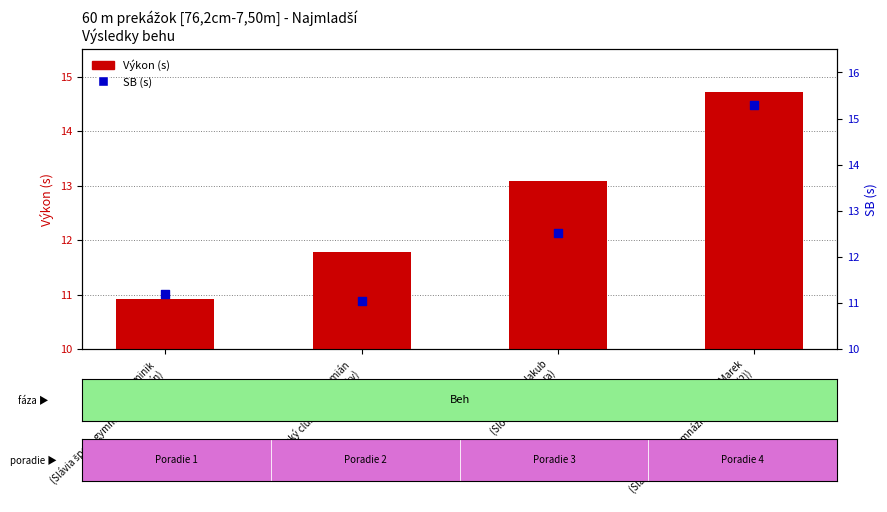

Which series has the largest total across all categories?

Výkon (s)